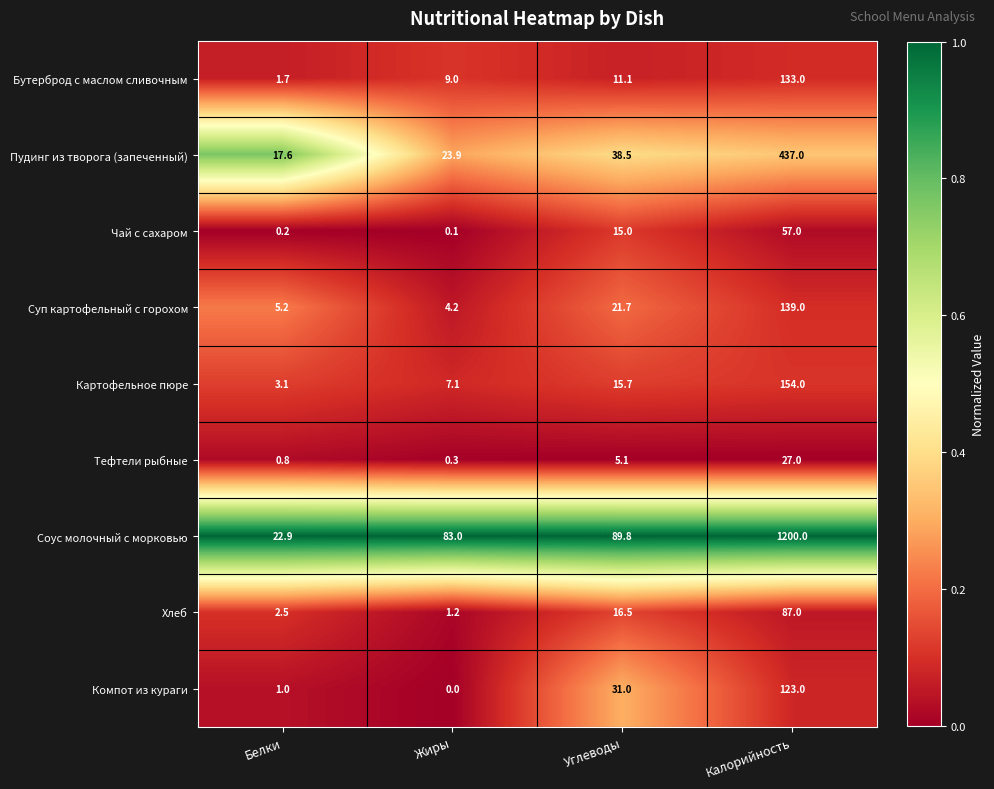

Which series has the largest total across all categories?

Соус молочный с морковью